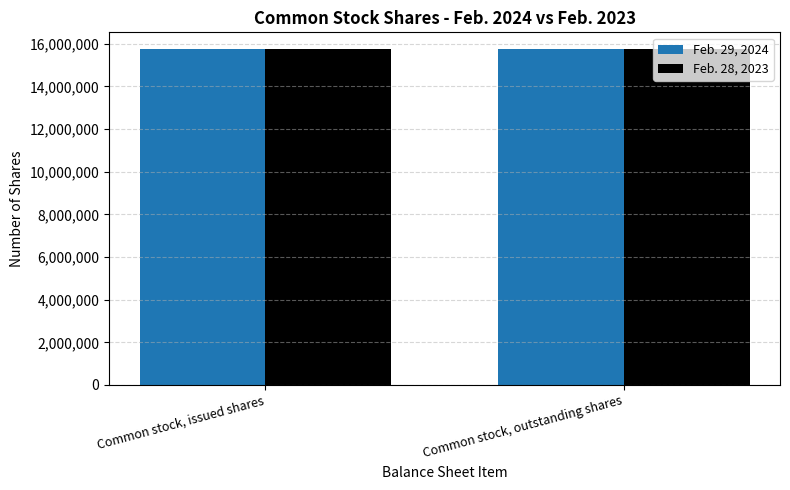

List the labels in order of Feb. 29, 2024 value, smallest first.

Common stock, outstanding shares, Common stock, issued shares